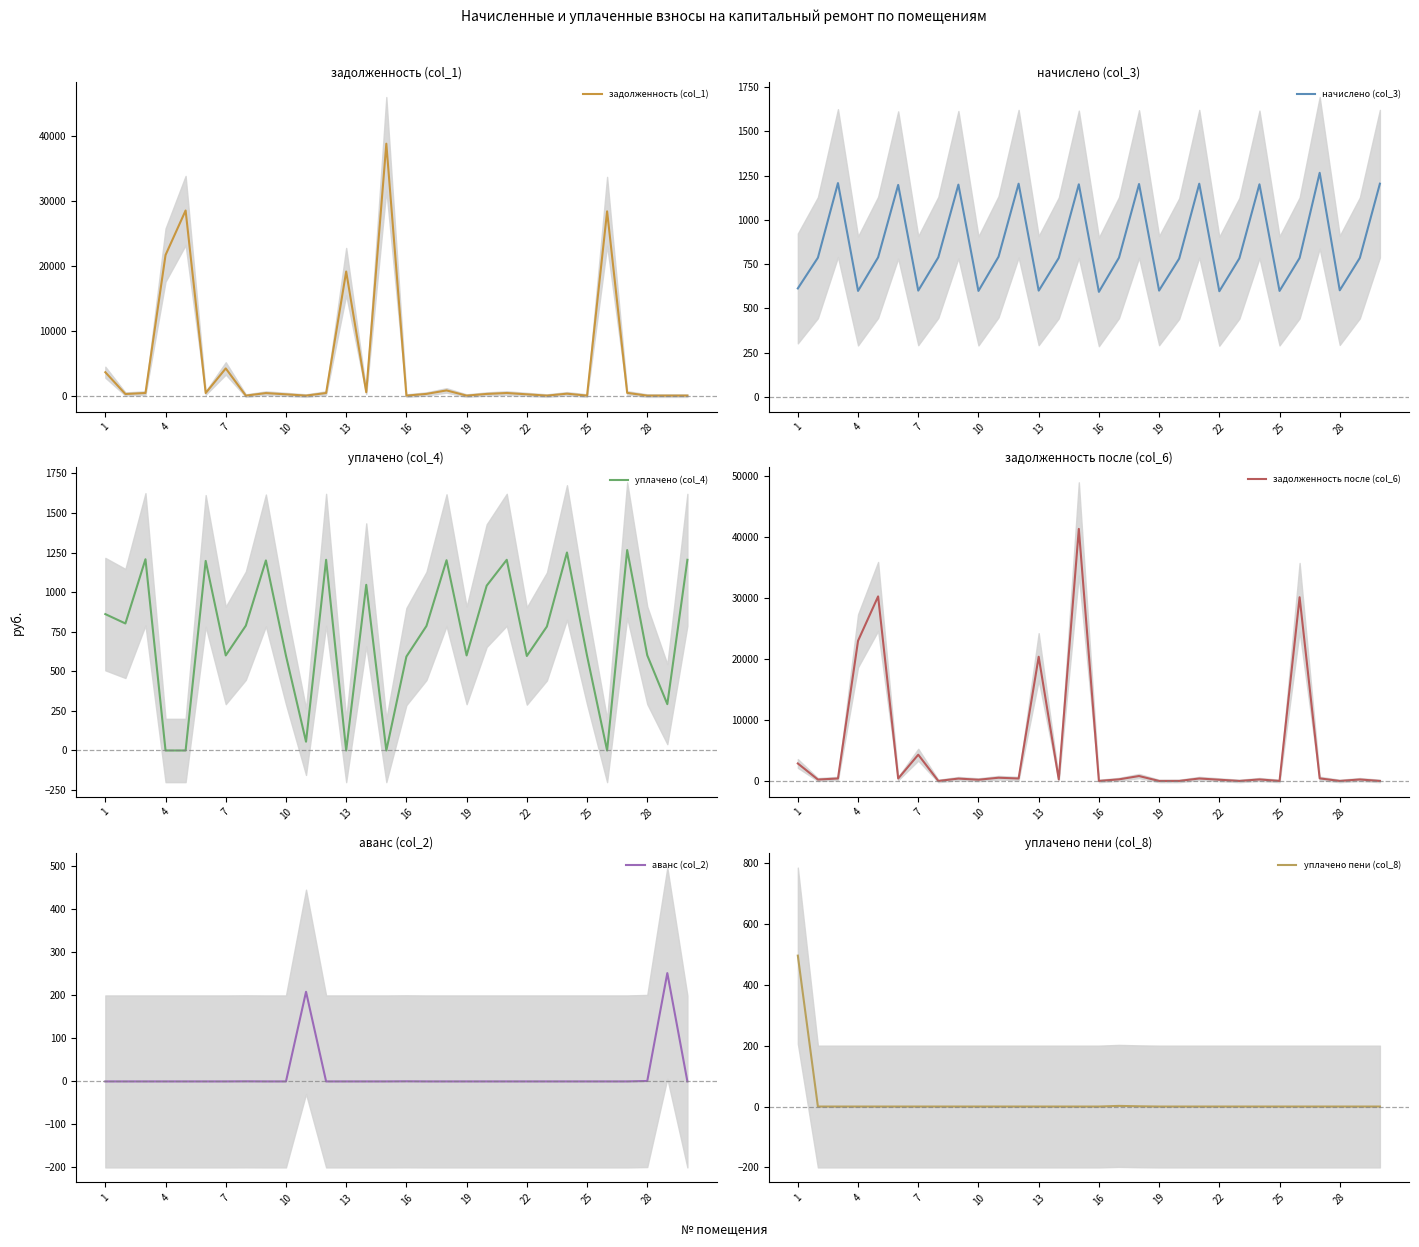

What are all the series names shown in the legend?

задолженность (col_1), начислено (col_3), уплачено (col_4), задолженность после (col_6), аванс (col_2), уплачено пени (col_8)